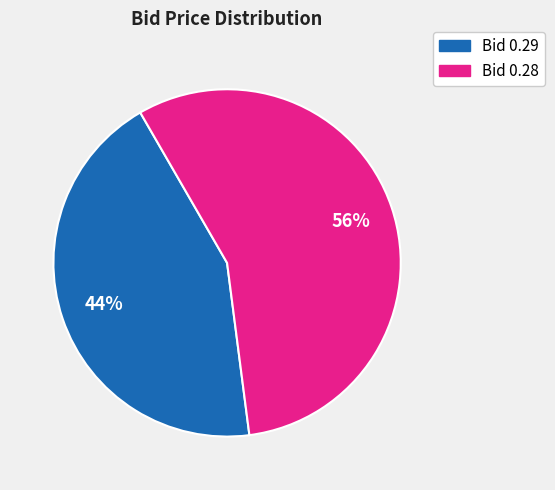

Rank the categories by value from highest to lowest.

Bid 0.28, Bid 0.29